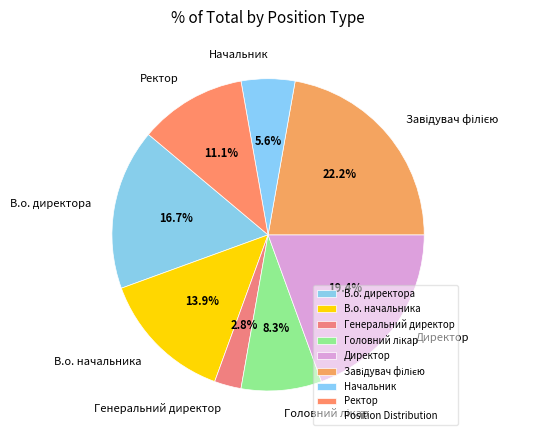

Between Генеральний директор and Ректор, which is larger?

Ректор